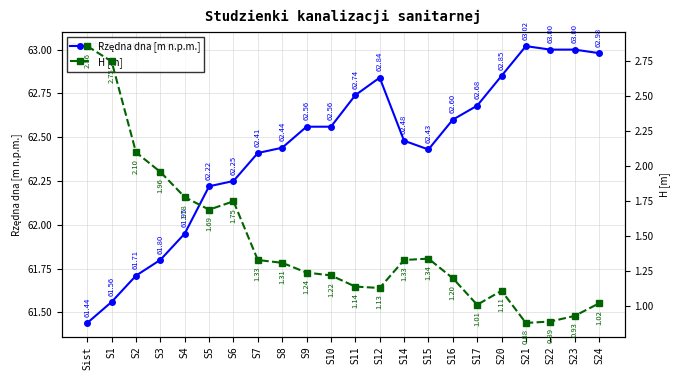

What is the difference between the maximum and minimum values in the Rzędna dna [m n.p.m.] series?

1.6